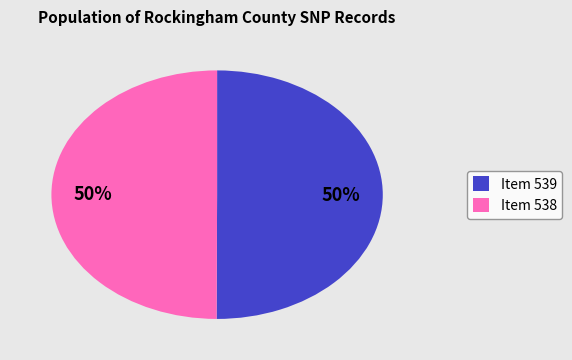

How many segments does this pie chart have?

2